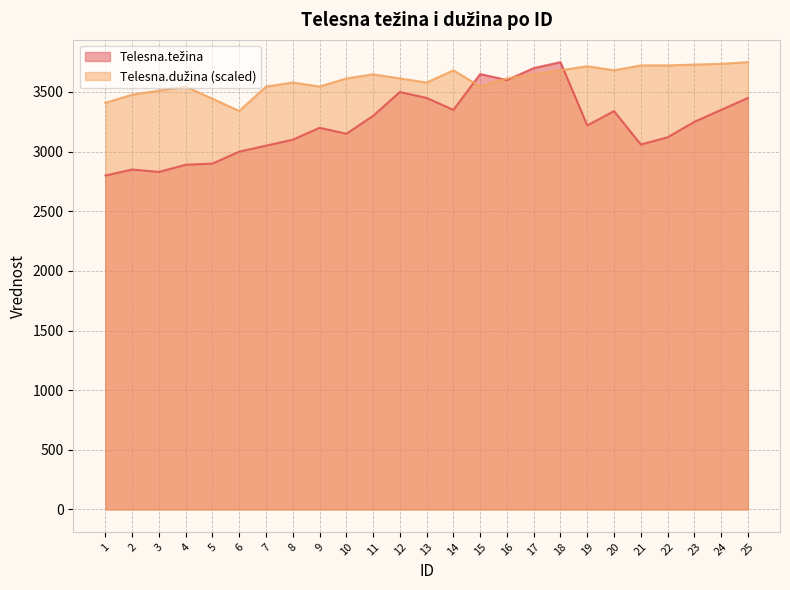

Which label corresponds to the smallest value in the chart?

1